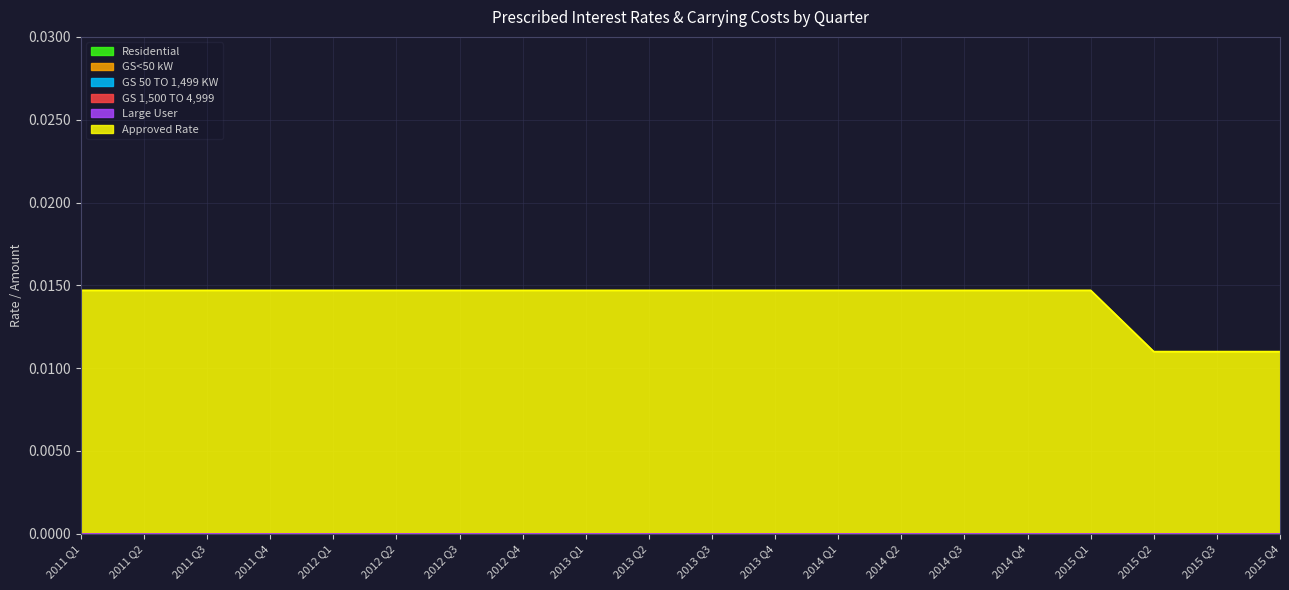

Between 2012 Q1 and 2012 Q2, which series saw the biggest shift?

Residential